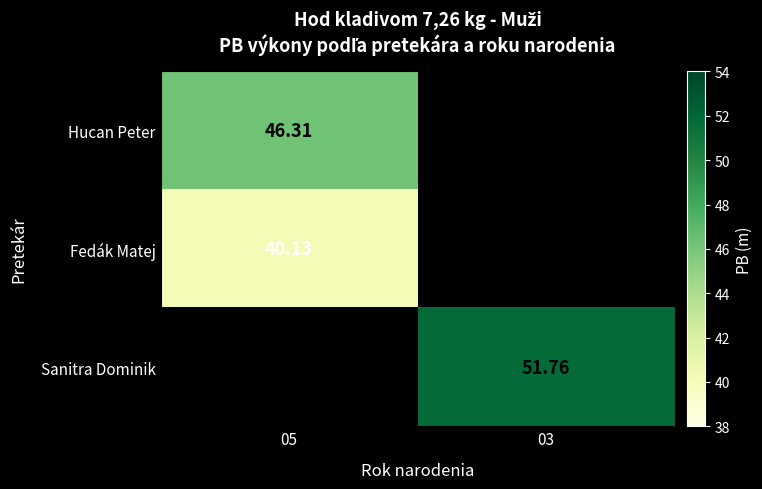

List the labels in order of Hucan Peter value, largest first.

05, 03